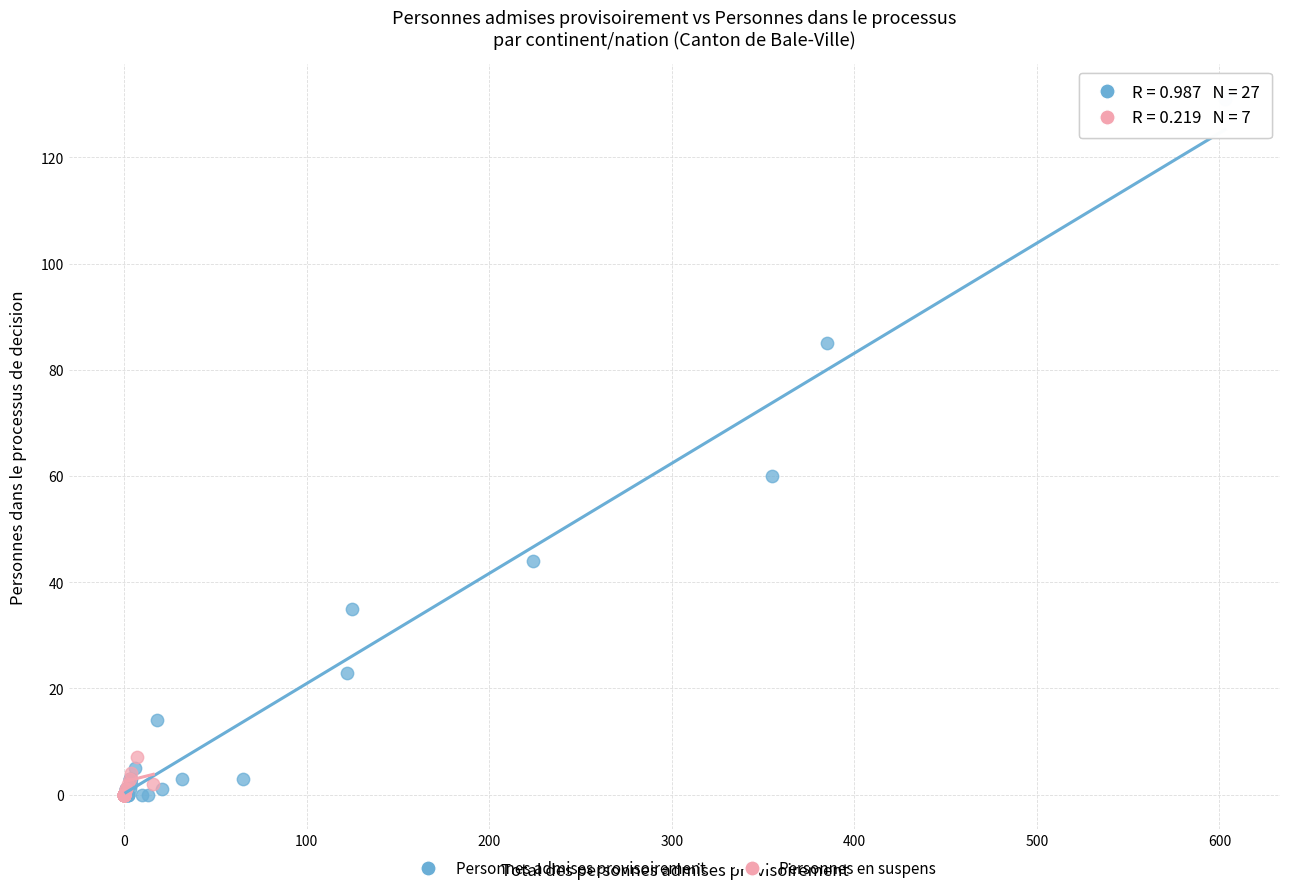

Which series reaches the maximum Y coordinate?

Personnes admises provisoirement